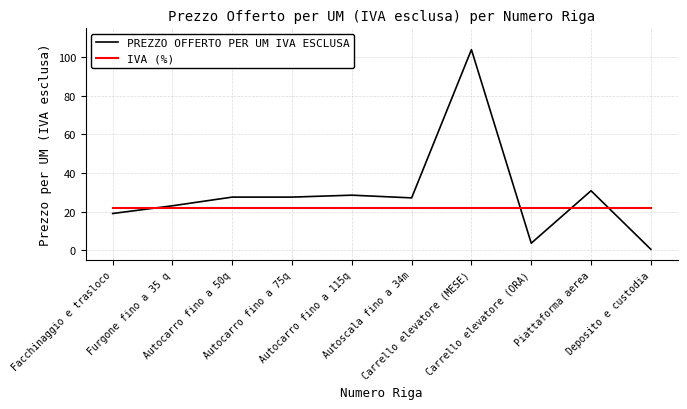

What is the difference between the maximum and minimum values in the PREZZO OFFERTO PER UM IVA ESCLUSA series?

103.5